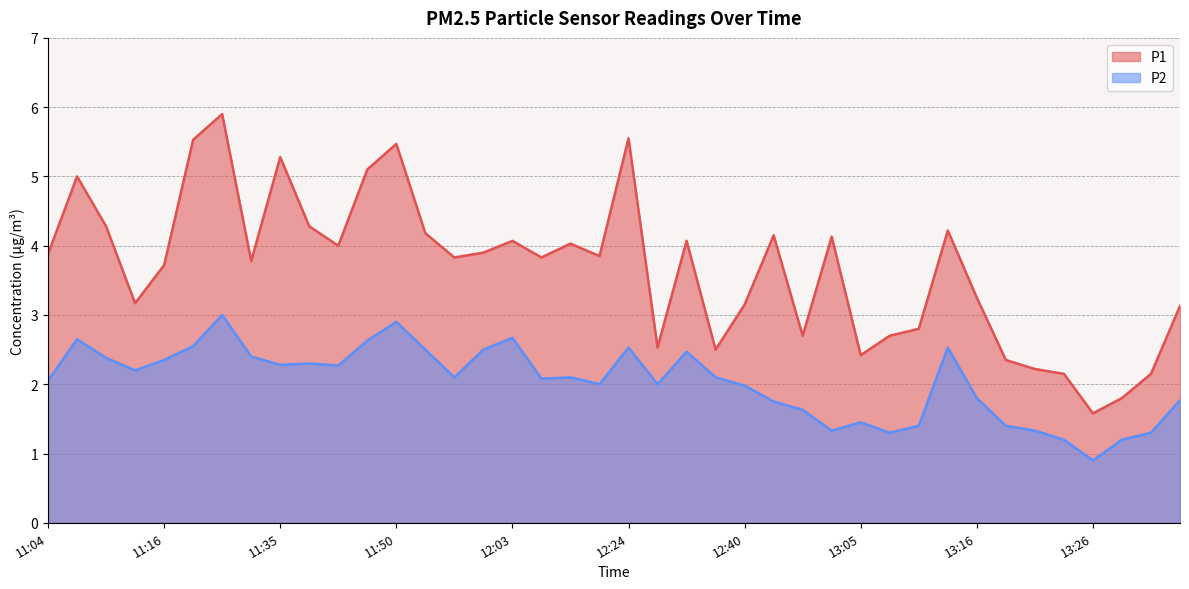

Where is the first local minimum for P2?

11:14